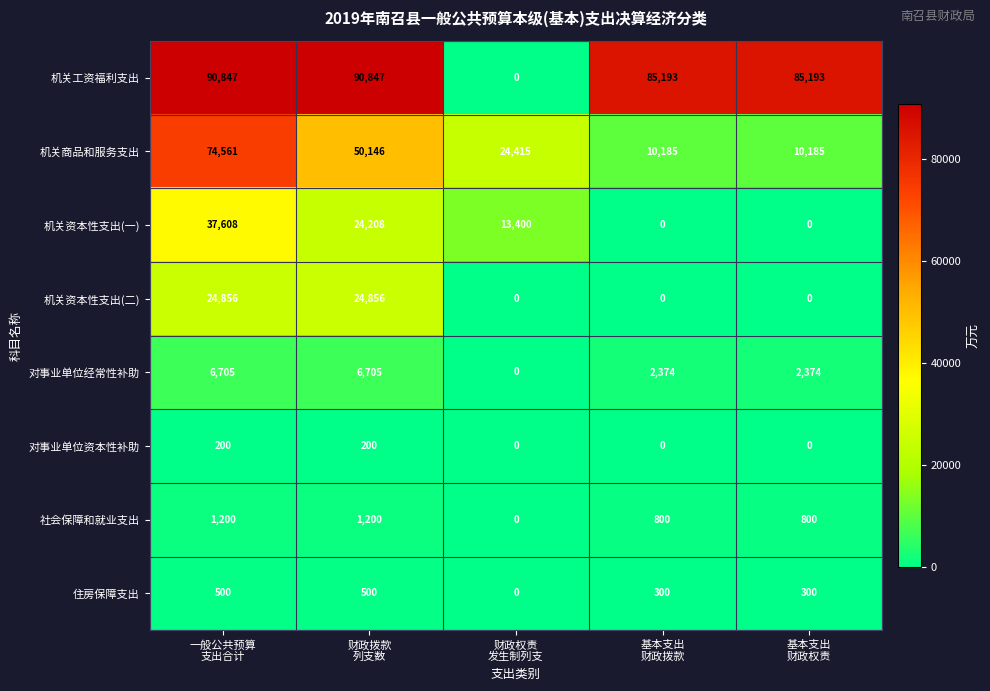

Which series has the largest total across all categories?

机关工资福利支出